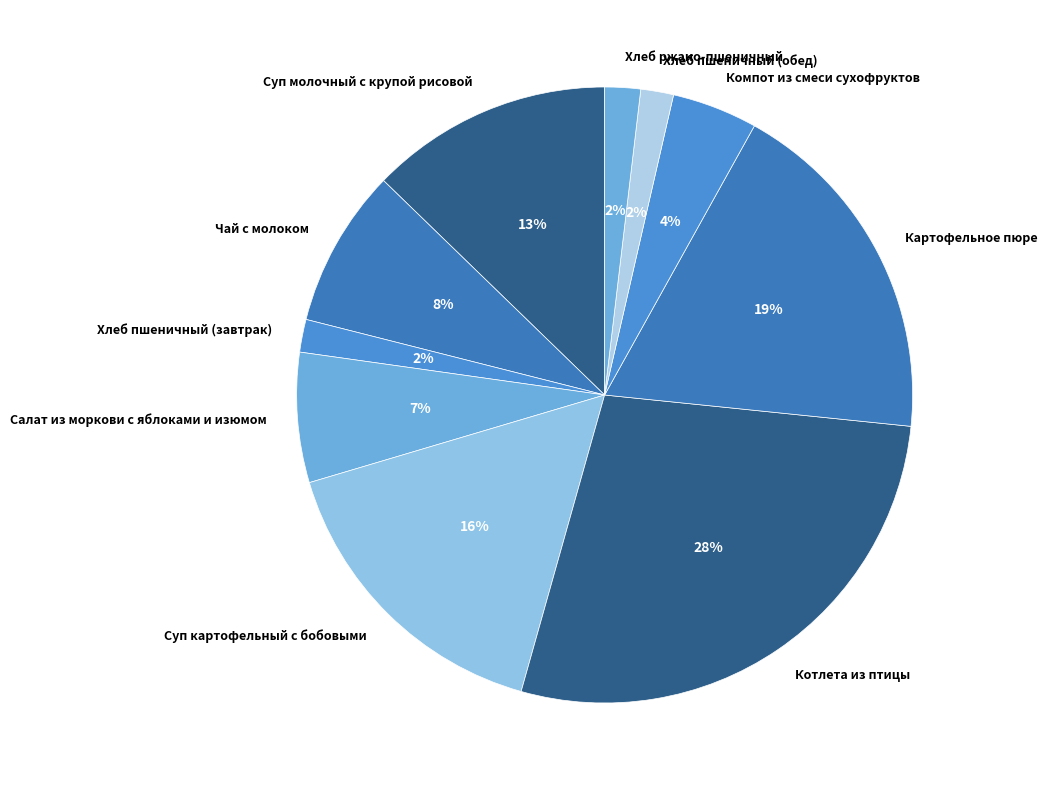

To the nearest percent, what is the difference between the Хлеб ржано-пшеничный and Чай с молоком slice percentages?

6%